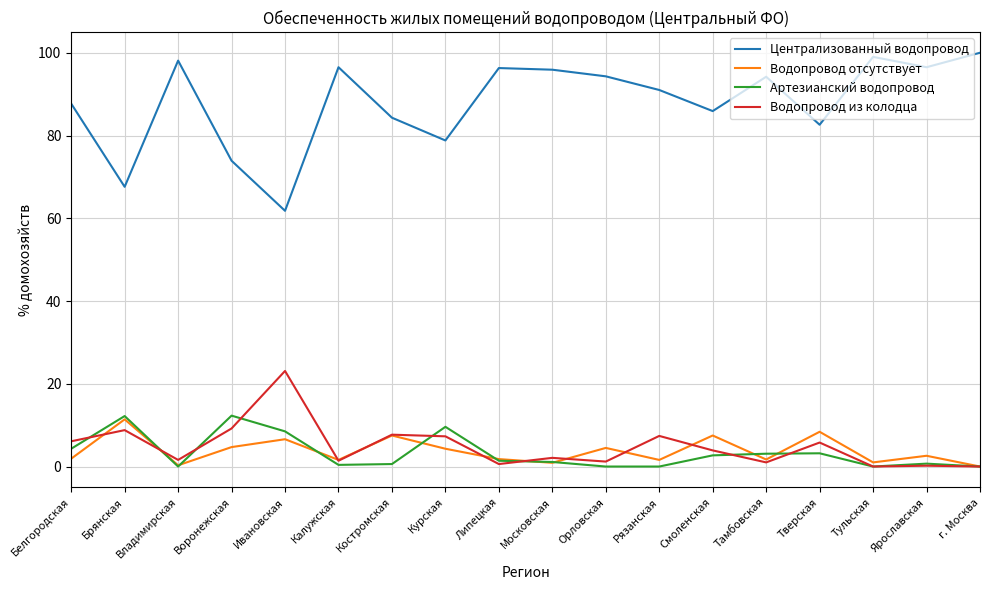

Which series has the largest range (max minus min)?

Централизованный водопровод